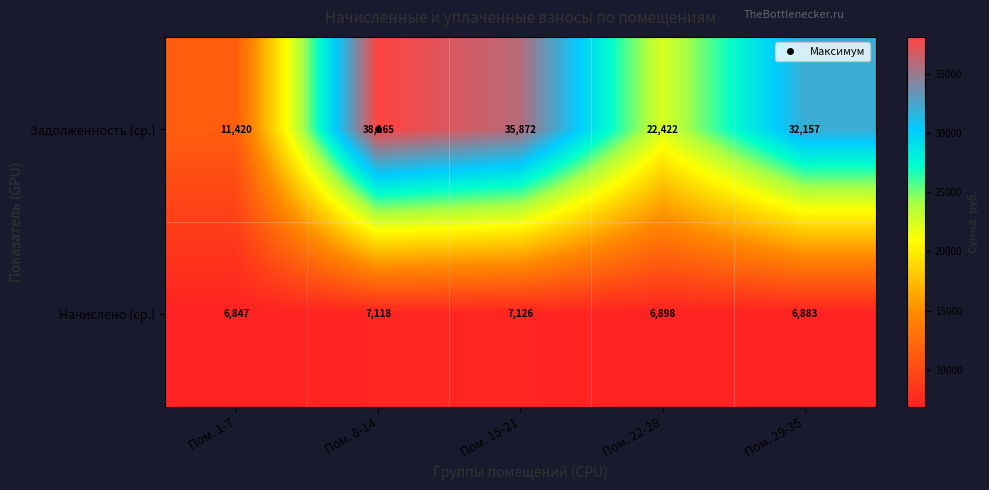

True or false: Начислено (ср.) has a value of 2679 at Пом. 8-14.

False